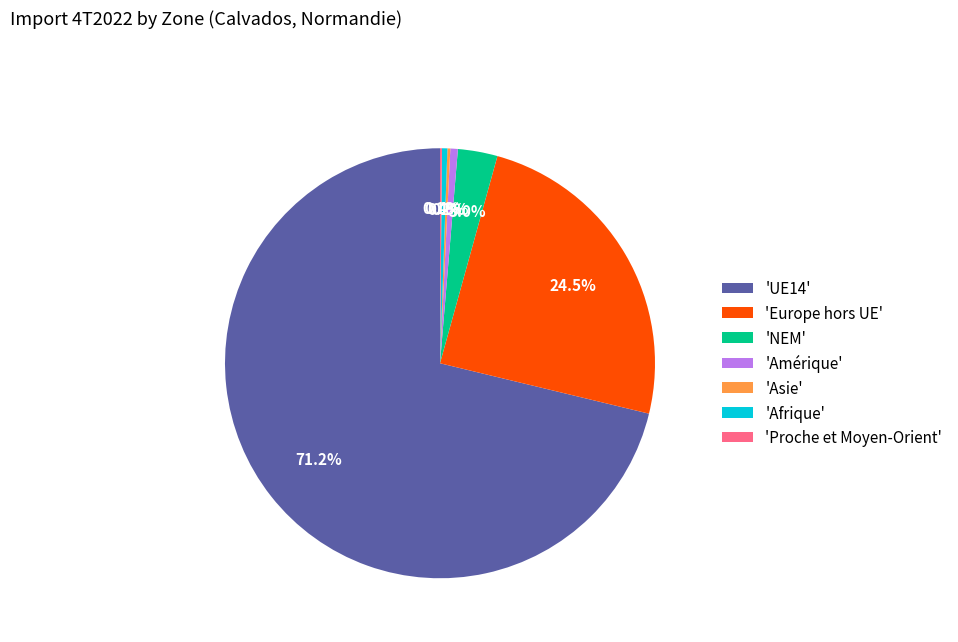

Between 'Afrique' and 'UE14', which is larger?

'UE14'